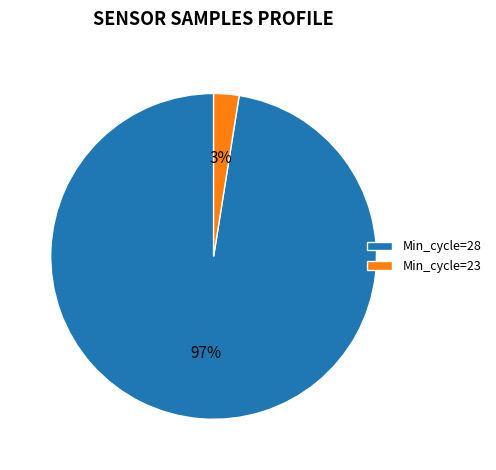

Is it true that Min_cycle=23 is 3% of the pie?

True